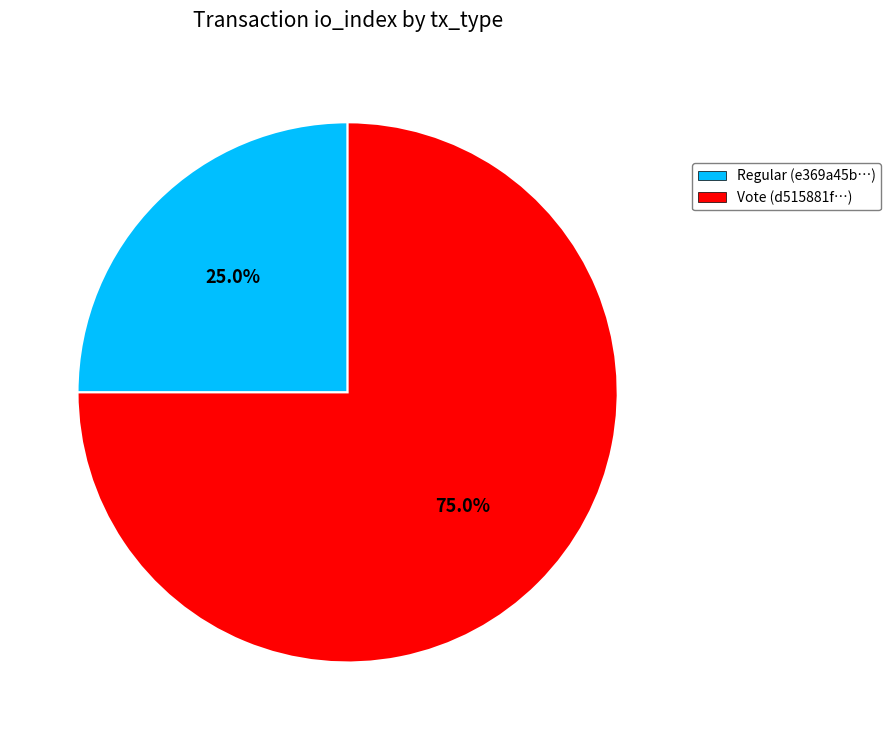

Does any single category account for the majority?

Yes